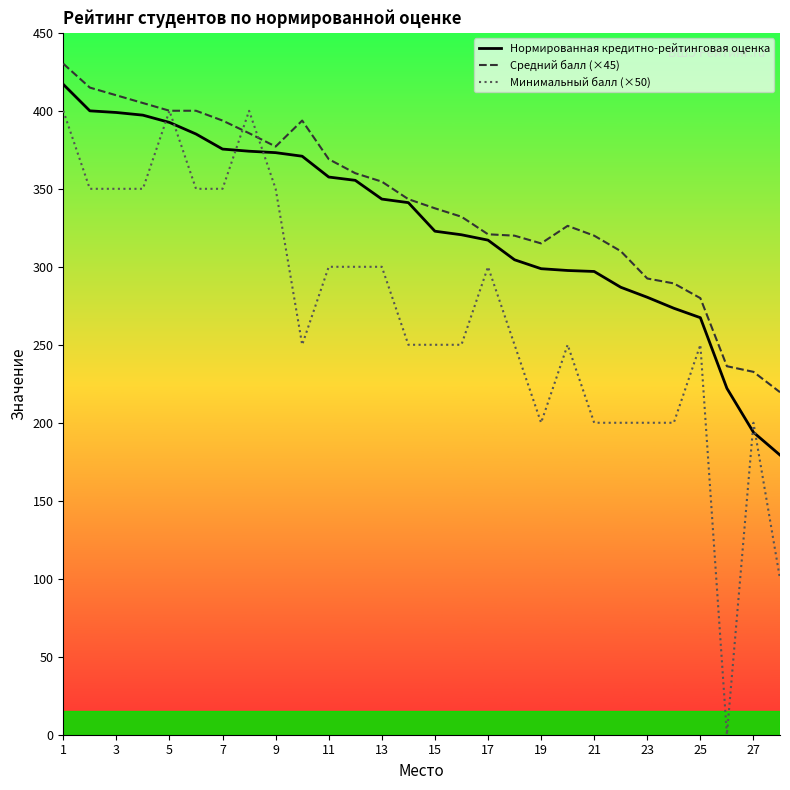

List the series in order of their overall mean, highest first.

Средний балл (×45), Нормированная кредитно-рейтинговая оценка, Минимальный балл (×50)